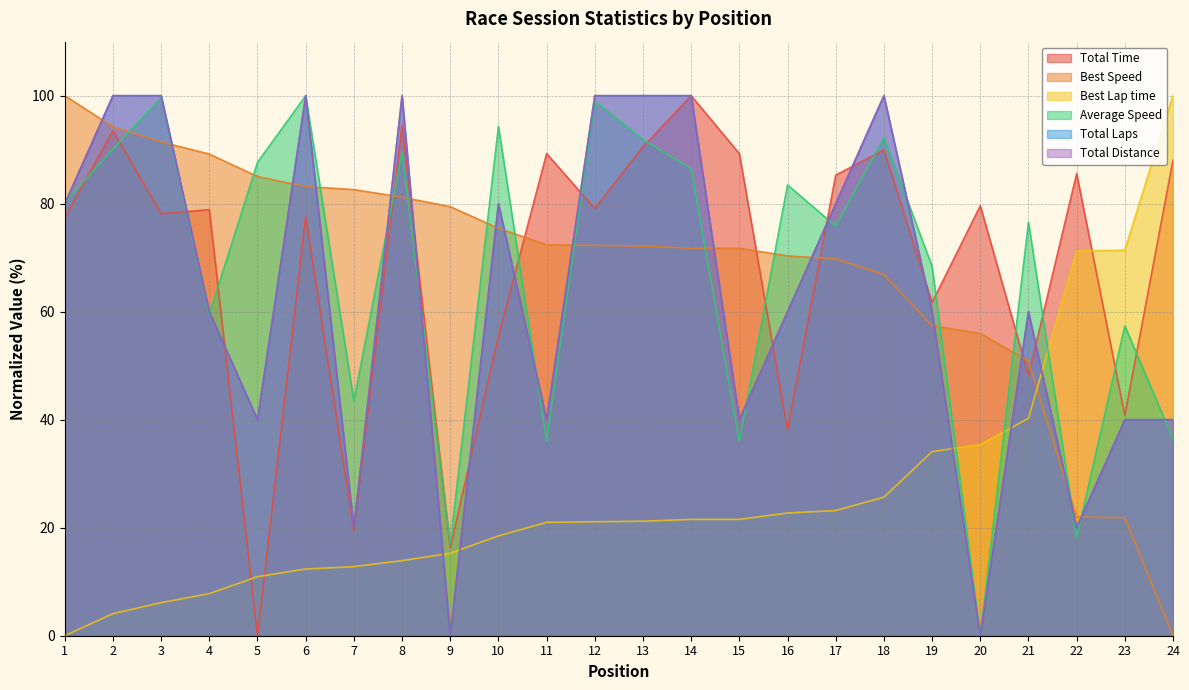

Reading left to right, list all the values displayed in this chart.

Total Time: 1=77.4	2=93.5	3=78.1	4=78.9	5=0.0	6=77.6	7=19.5	8=94.6	9=16.3	10=55.5	11=89.3	12=79.1	13=90.5	14=100.0	15=89.3	16=38.2	17=85.3	18=89.9	19=61.7	20=79.6	21=48.2	22=85.6	23=40.8	24=88.1
Best Speed: 1=100.0	2=94.2	3=91.4	4=89.2	5=85.0	6=83.2	7=82.6	8=81.2	9=79.5	10=75.5	11=72.4	12=72.3	13=72.1	14=71.7	15=71.7	16=70.3	17=69.8	18=66.9	19=57.4	20=56.0	21=50.9	22=22.0	23=21.8	24=0.0
Best Lap time: 1=0.0	2=4.1	3=6.1	4=7.8	5=10.9	6=12.4	7=12.8	8=13.9	9=15.3	10=18.5	11=21.0	12=21.1	13=21.2	14=21.5	15=21.5	16=22.7	17=23.2	18=25.7	19=34.1	20=35.4	21=40.2	22=71.2	23=71.4	24=100.0
Average Speed: 1=80.2	2=90.1	3=99.7	4=59.6	5=87.7	6=100.0	7=43.5	8=89.5	9=17.0	10=94.3	11=36.0	12=99.0	13=91.9	14=86.5	15=36.0	16=83.5	17=75.8	18=92.2	19=68.4	20=0.0	21=76.6	22=18.1	23=57.4	24=36.4
Total Laps: 1=80.0	2=100.0	3=100.0	4=60.0	5=40.0	6=100.0	7=20.0	8=100.0	9=0.0	10=80.0	11=40.0	12=100.0	13=100.0	14=100.0	15=40.0	16=60.0	17=80.0	18=100.0	19=60.0	20=0.0	21=60.0	22=20.0	23=40.0	24=40.0
Total Distance: 1=80.0	2=100.0	3=100.0	4=60.0	5=40.0	6=100.0	7=20.0	8=100.0	9=0.0	10=80.0	11=40.0	12=100.0	13=100.0	14=100.0	15=40.0	16=60.0	17=80.0	18=100.0	19=60.0	20=0.0	21=60.0	22=20.0	23=40.0	24=40.0